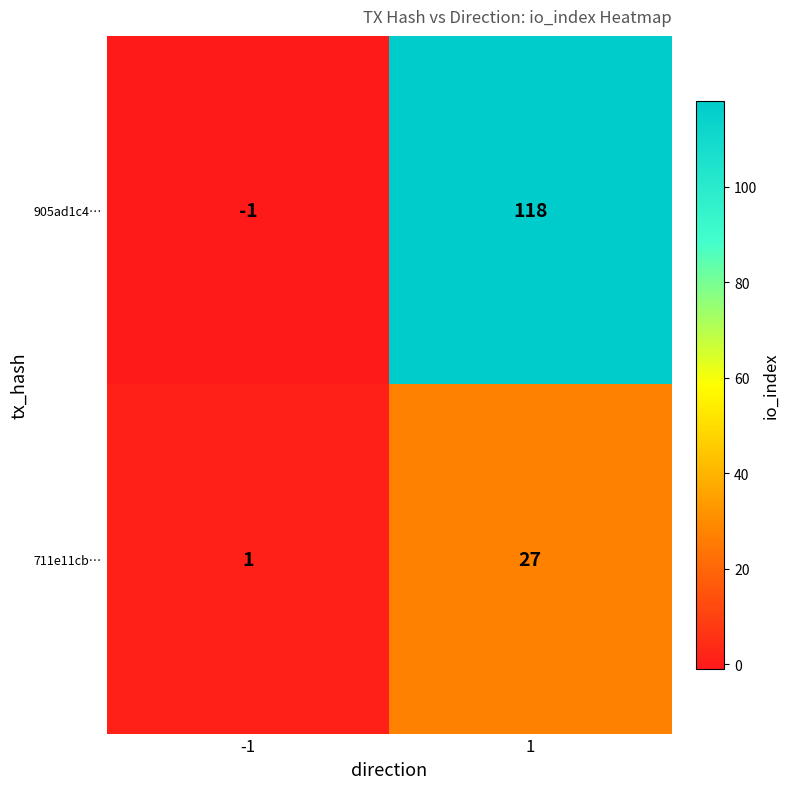

Which series changed the most between -1 and 1?

905ad1c4…